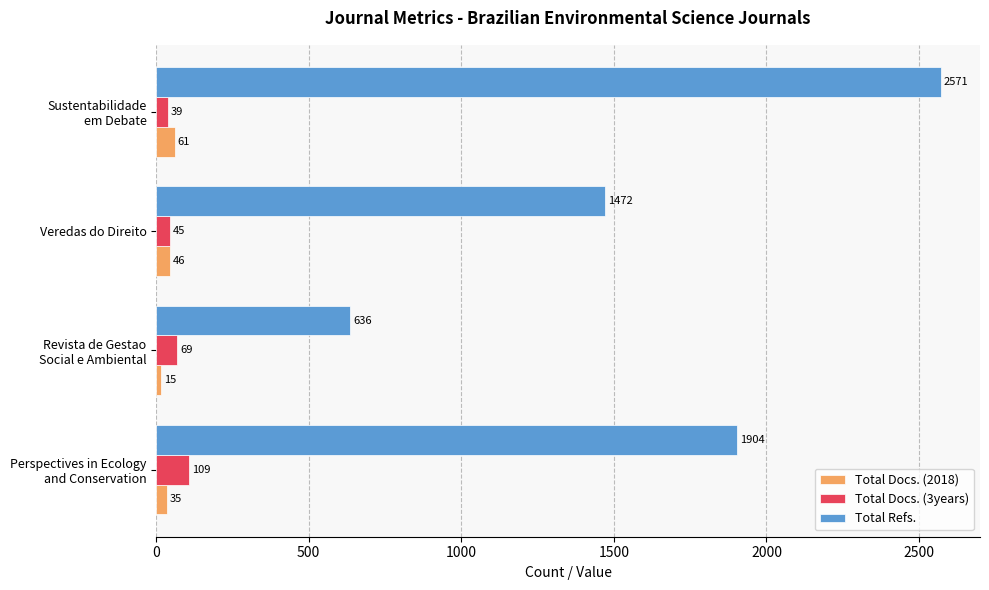

What are all the series names shown in the legend?

Total Docs. (2018), Total Docs. (3years), Total Refs.